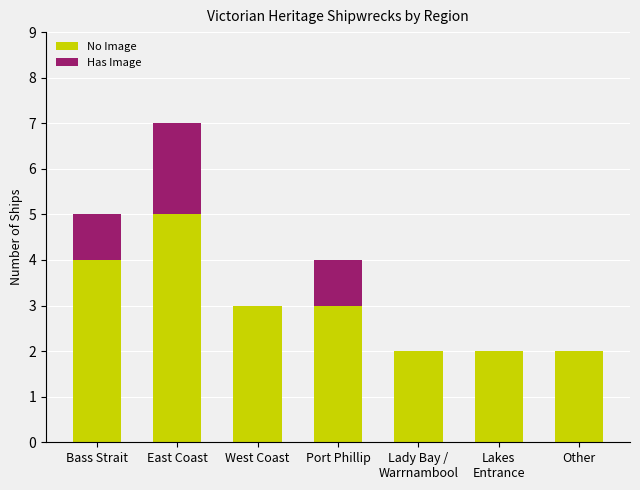

What is the maximum value for No Image?

5